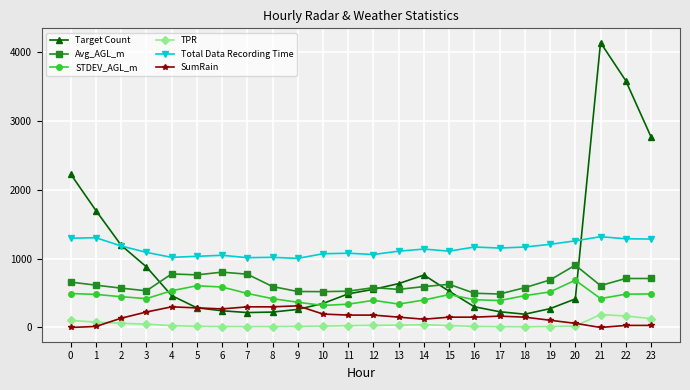

List the series in order of their peak value, highest first.

Target Count, Total Data Recording Time, Avg_AGL_m, STDEV_AGL_m, SumRain, TPR